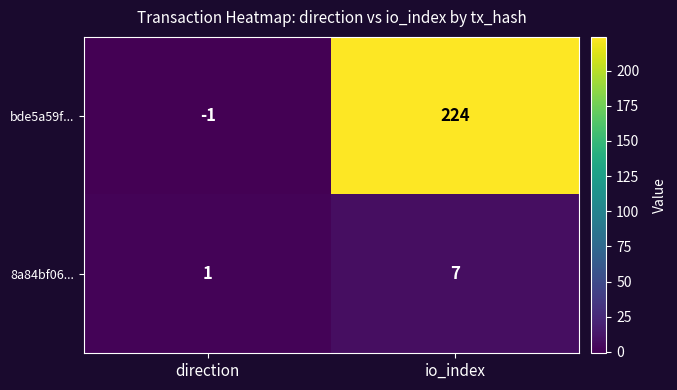

How many positive values does the bde5a59f... series have?

1